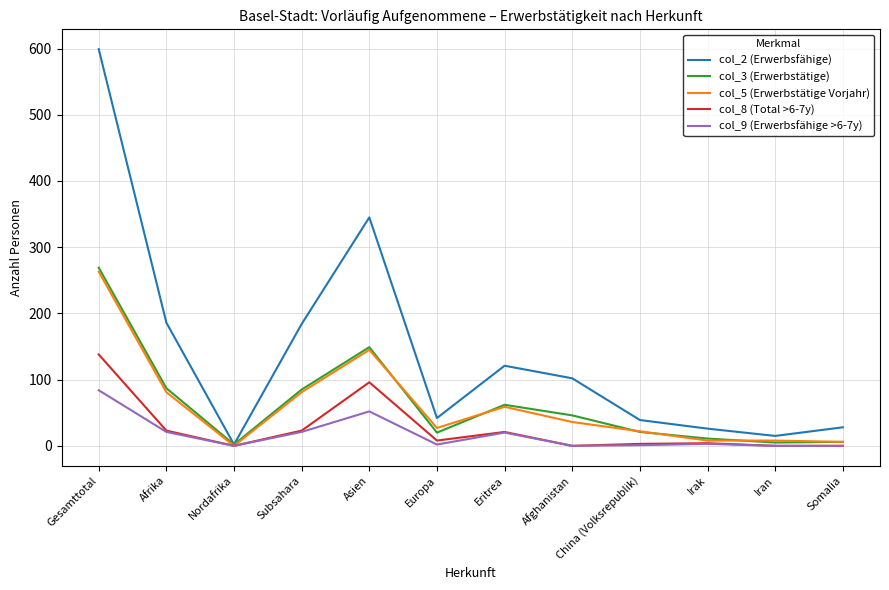

Does the chart display data point markers on the line(s)?

No